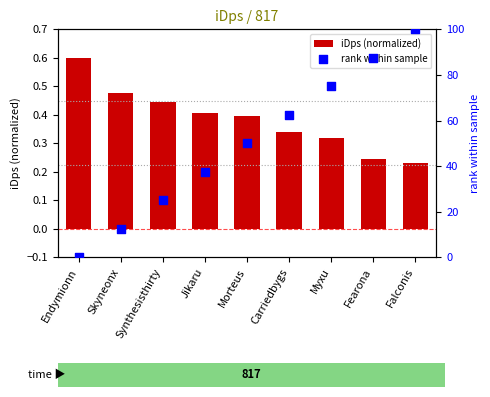

Is the value of iDps (normalized) at Myxu greater than the value of rank within sample at Falconis?

No